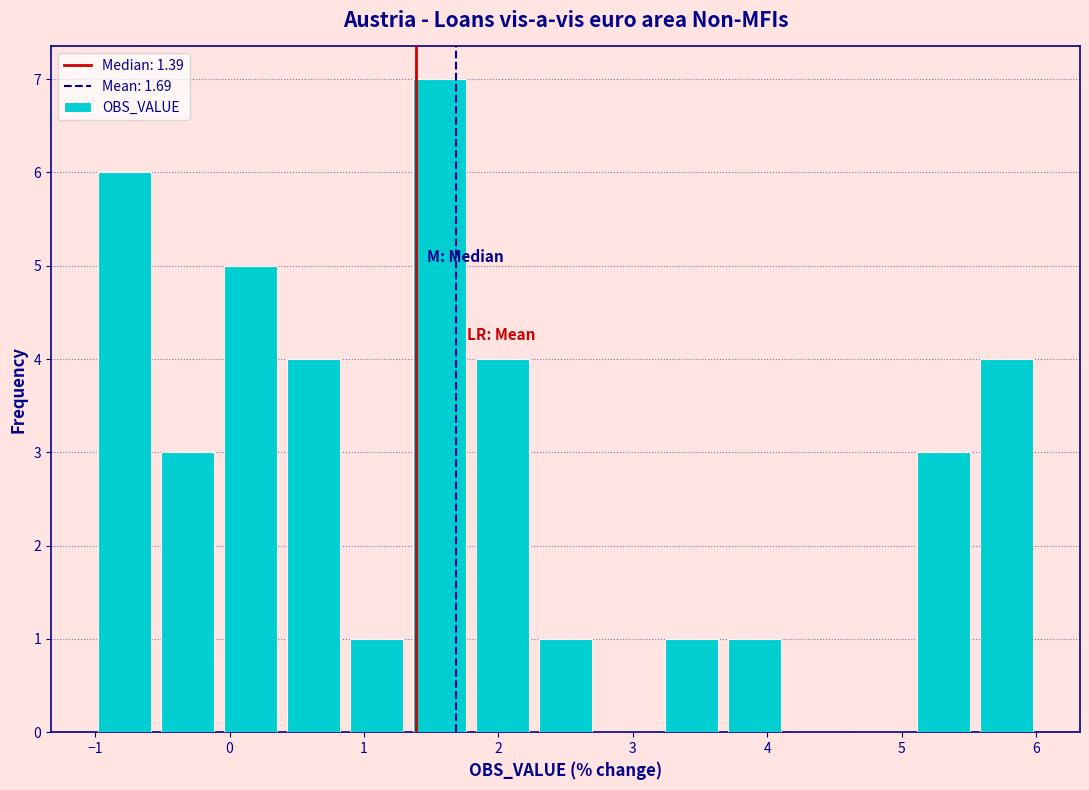

Reading left to right, transcribe this chart: for each bar, give the range it covers on the x-axis and its height. Neither the bar edges nor the heights are printed on the chart, so give them approximately, as read against the axes.

-1.0 to -0.5: 6
-0.5 to -0.1: 3
-0.1 to 0.4: 5
0.4 to 0.9: 4
0.9 to 1.3: 1
1.3 to 1.8: 7
1.8 to 2.3: 4
2.3 to 2.7: 1
2.7 to 3.2: 0
3.2 to 3.7: 1
3.7 to 4.1: 1
4.1 to 4.6: 0
4.6 to 5.1: 0
5.1 to 5.5: 3
5.5 to 6.0: 4